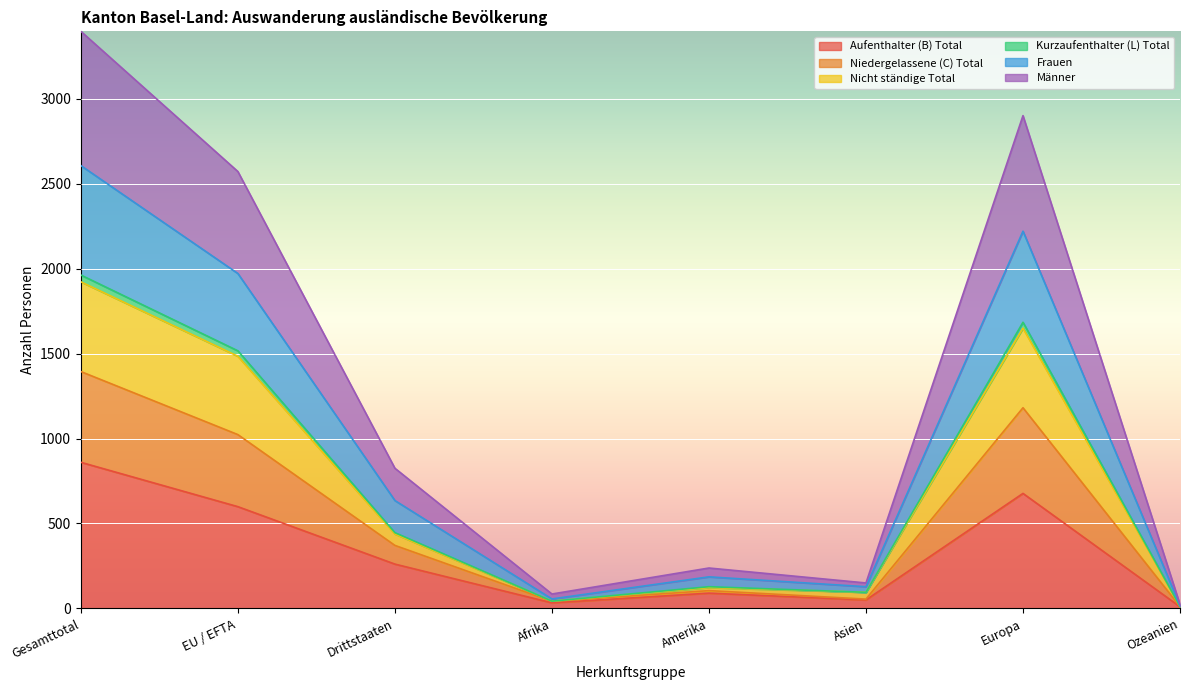

In Männer, how many points are higher than both neighbors (excluding endpoints)?

2